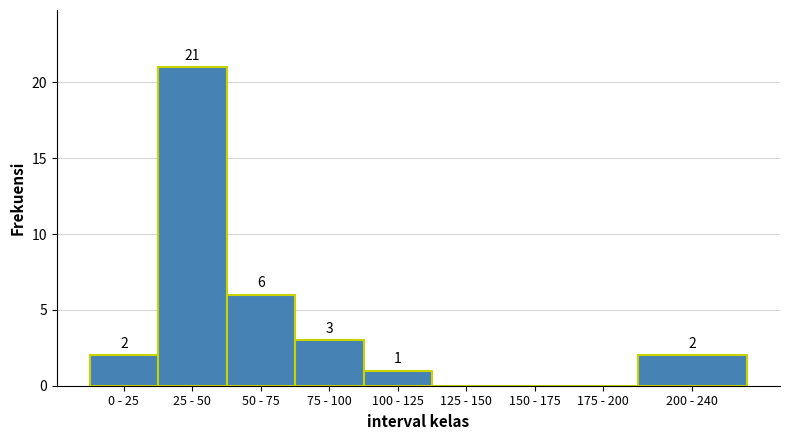

Reading right to left, list all the values displayed in this chart.

200 - 240=2	175 - 200=0	150 - 175=0	125 - 150=0	100 - 125=1	75 - 100=3	50 - 75=6	25 - 50=21	0 - 25=2